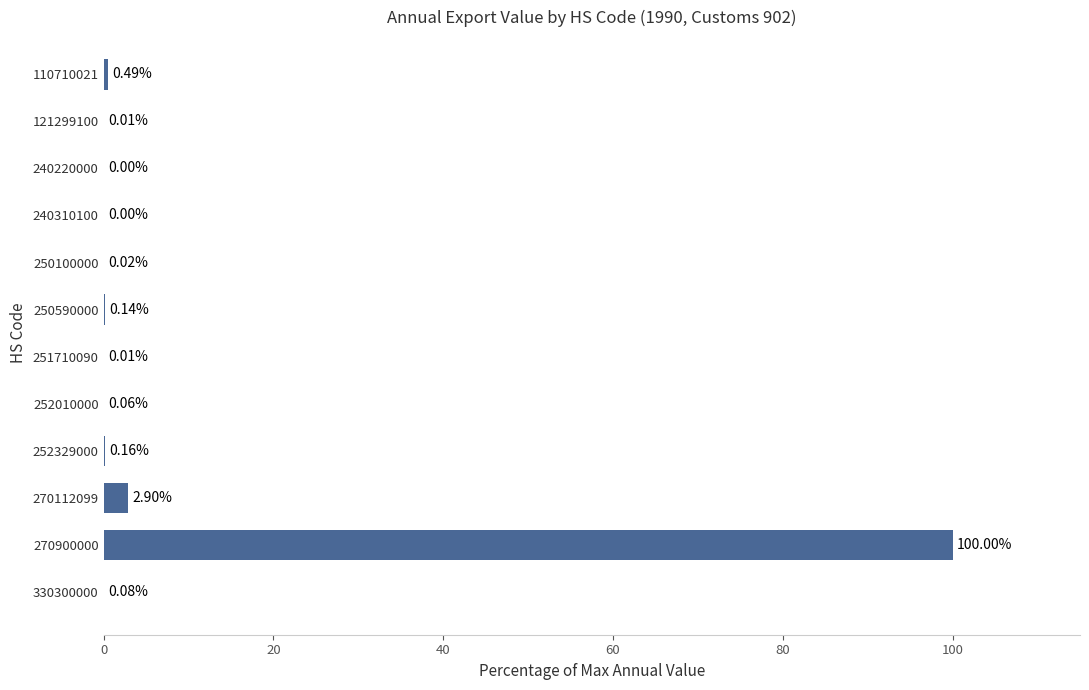

Between 270112099 and 240220000, which is larger?

270112099